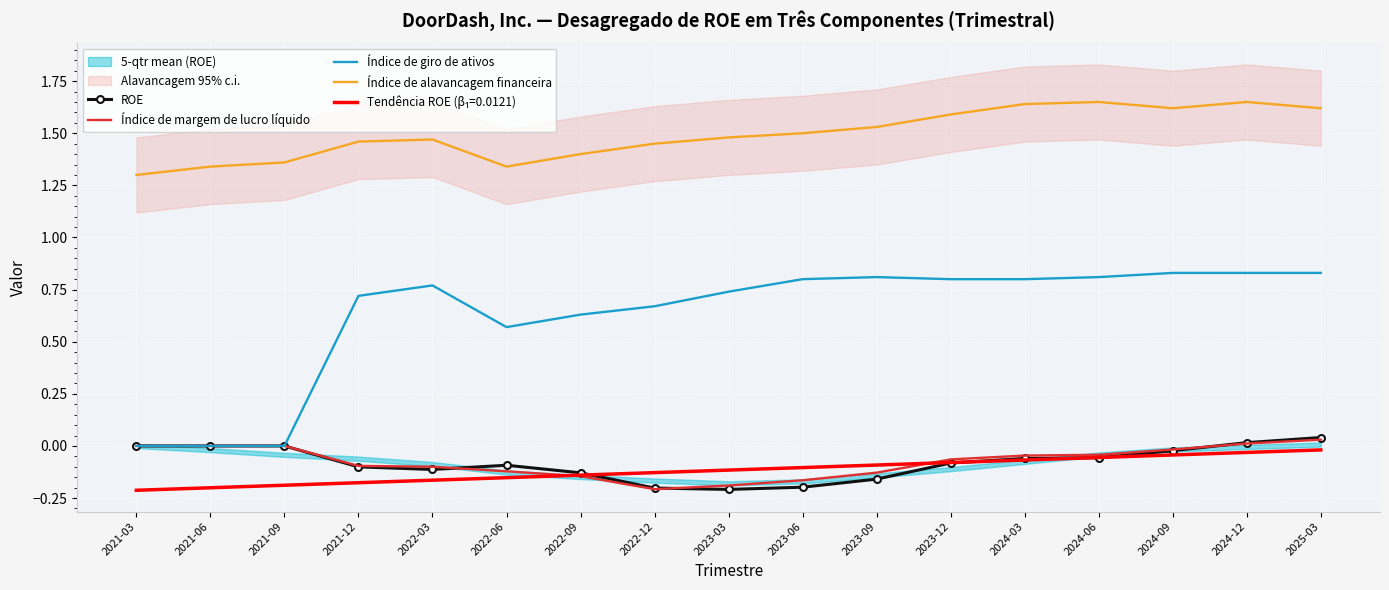

Which series has the largest total across all categories?

Índice de alavancagem financeira